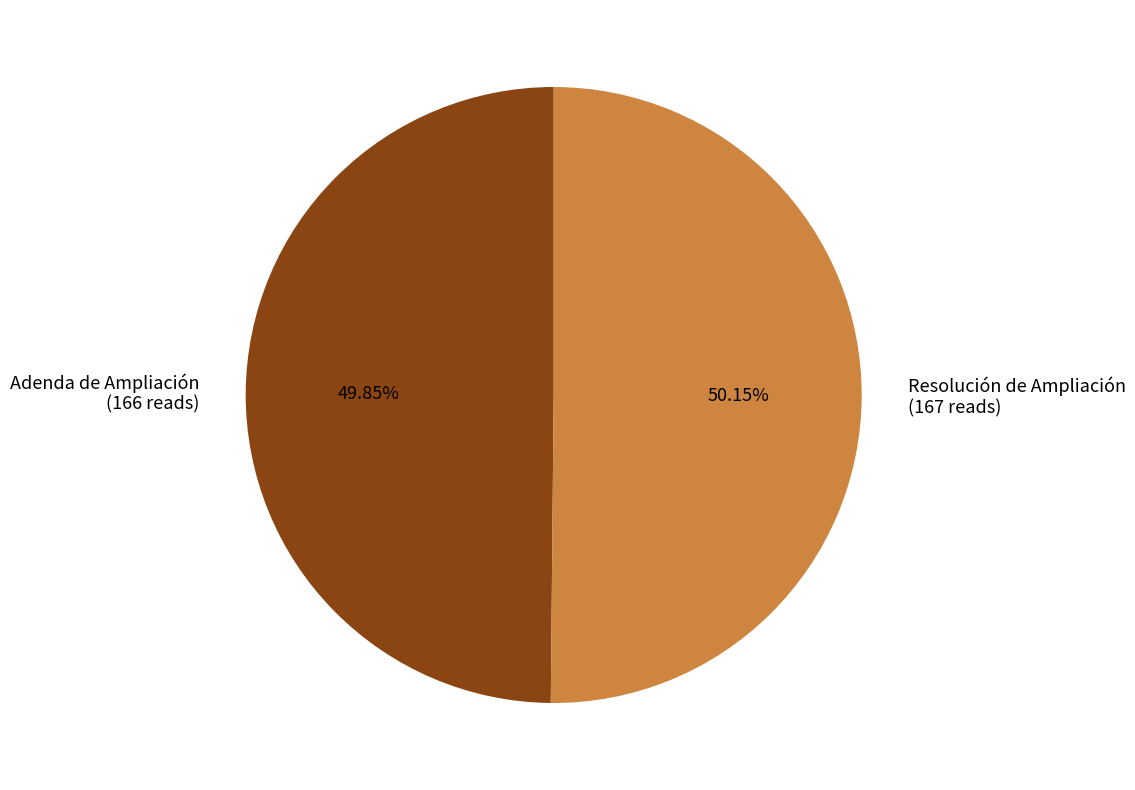

Is the sum of Resolución de Ampliación (167 reads) and Adenda de Ampliación (166 reads) greater than half?

Yes